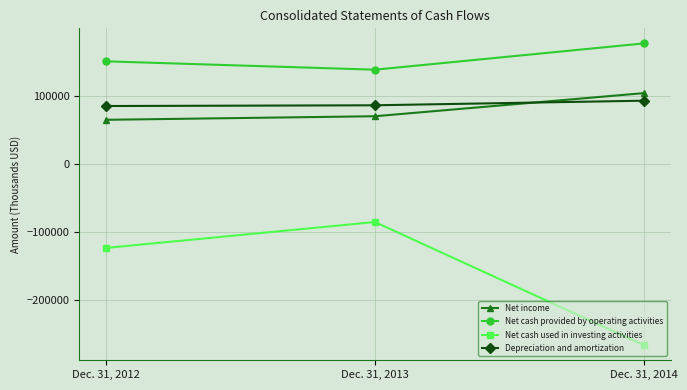

Is this an area chart (filled region under the line)?

No